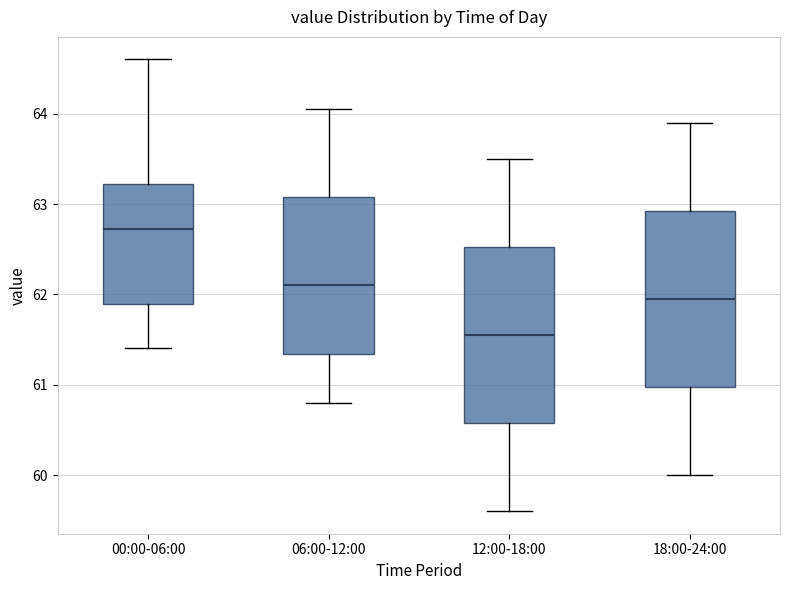

Where is the upper edge of the box for 06:00-12:00 on the y-axis? The values are not printed on the chart, so give them approximately, as read against the axis.

63.1